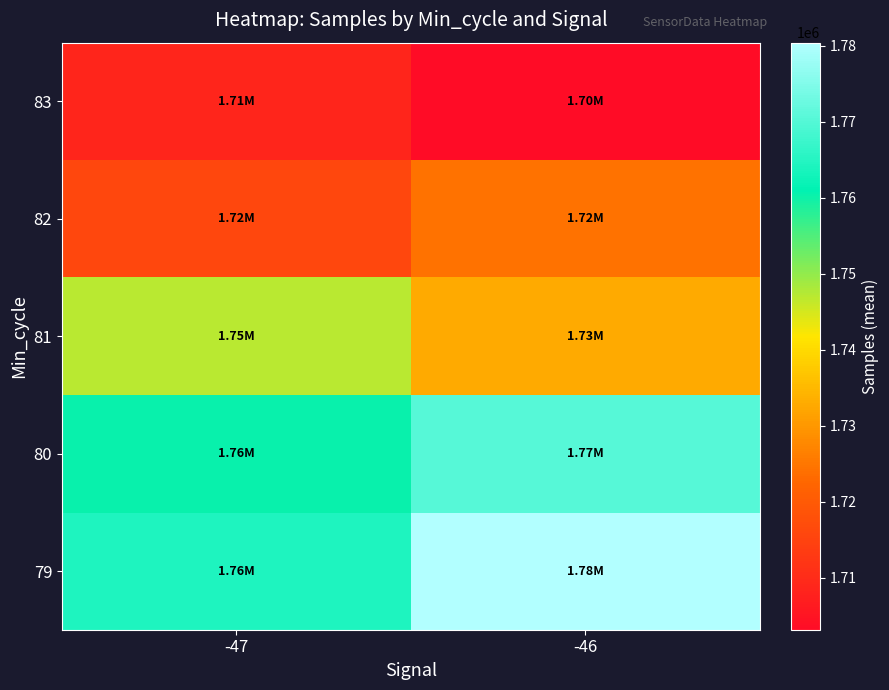

How many series are shown in this chart?

5